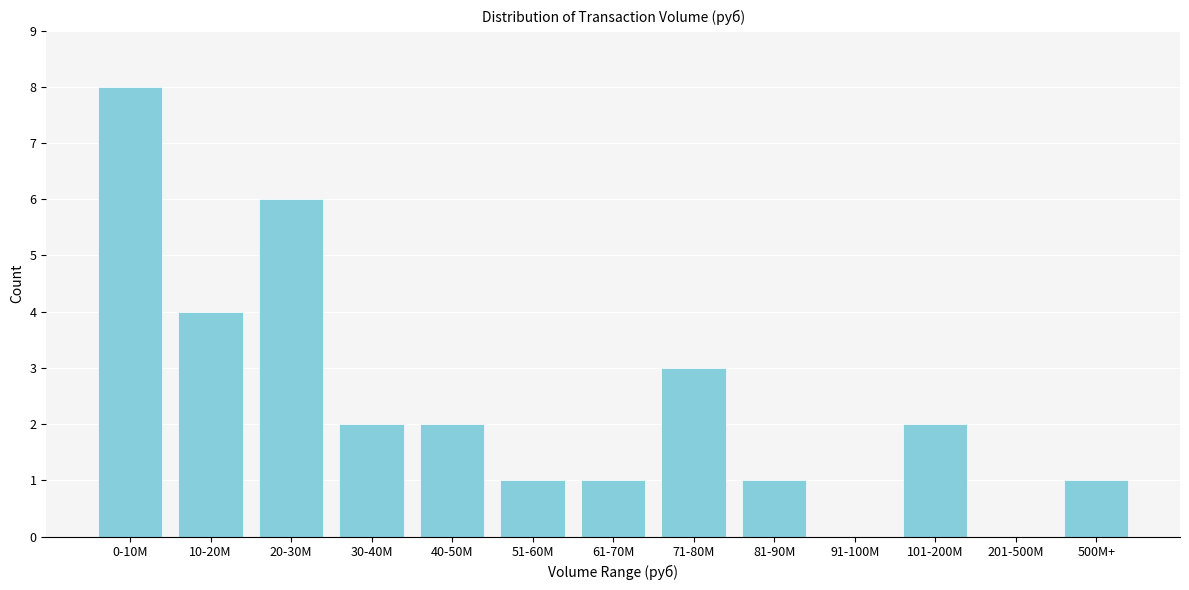

Reading left to right, extract all data points from this chart.

0-10M=8	10-20M=4	20-30M=6	30-40M=2	40-50M=2	51-60M=1	61-70M=1	71-80M=3	81-90M=1	91-100M=0	101-200M=2	201-500M=0	500M+=1